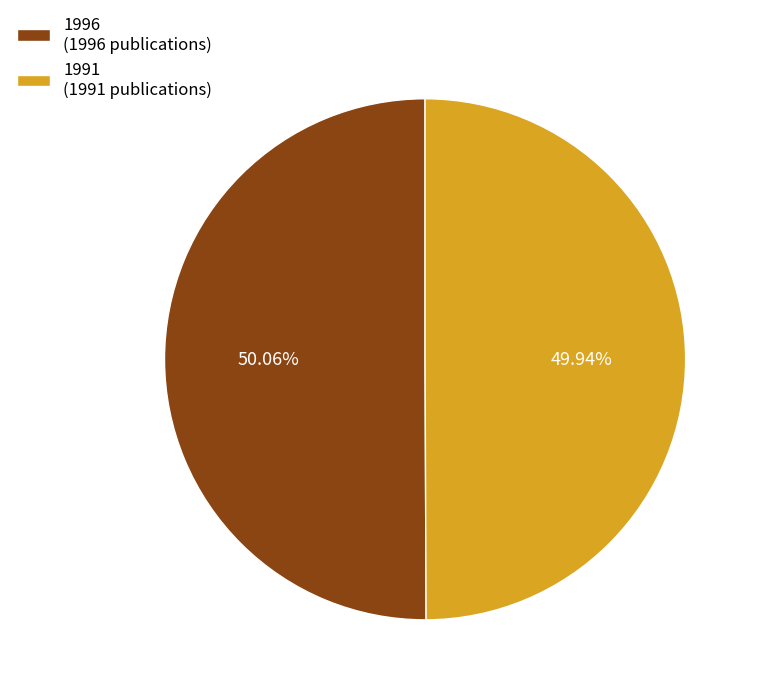

To the nearest percent, what is the combined percentage of 1991 and 1996?

100%